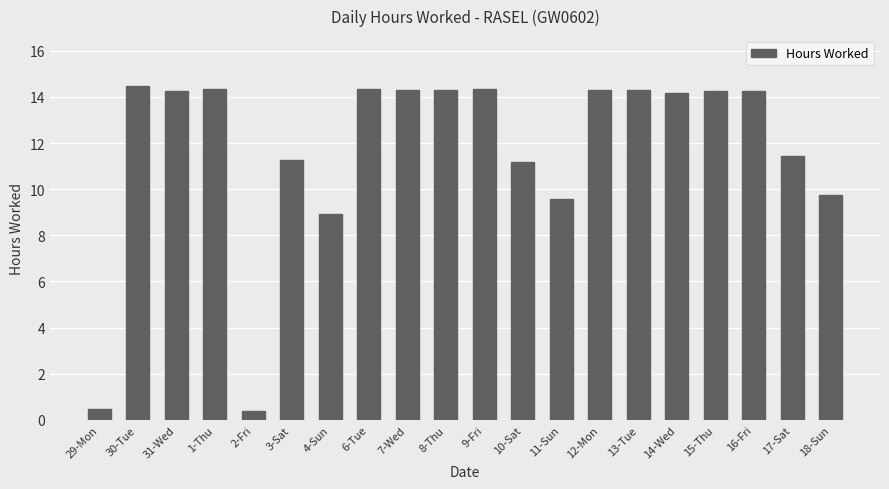

What is the sum of the values at 12-Mon and 6-Tue?

28.7